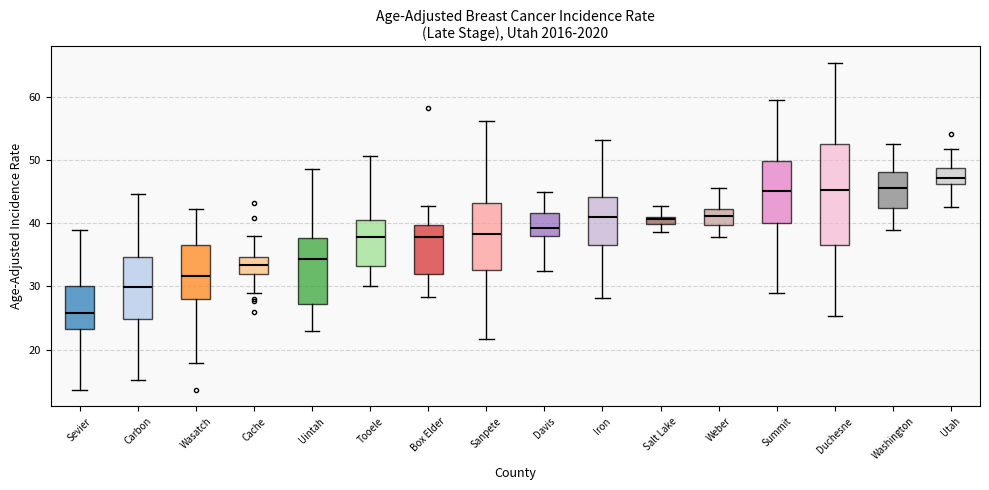

Which box's median line is the highest?

Utah